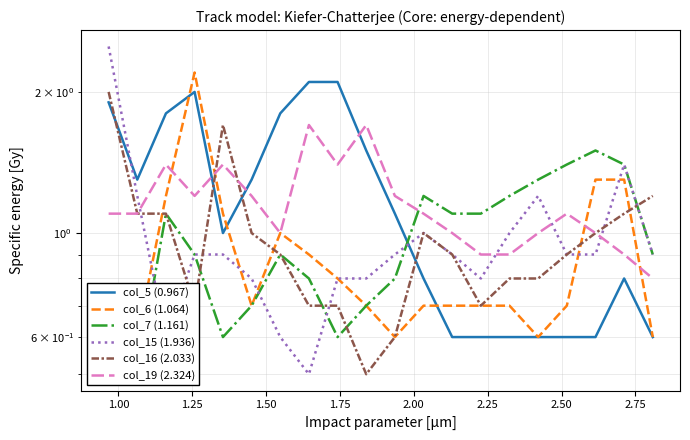

Reading left to right, extract all data points from this chart.

col_5 (0.967): 1.9	1.3	1.8	2.0	1.0	1.3	1.8	2.1	2.1	1.5	1.1	0.8	0.6	0.6	0.6	0.6	0.6	0.6	0.8	0.6
col_6 (1.064): 0.6	0.6	1.2	2.2	1.1	0.7	1.0	0.9	0.8	0.7	0.6	0.7	0.7	0.7	0.7	0.6	0.7	1.3	1.3	0.6
col_7 (1.161): 0.6	0.5	1.1	0.9	0.6	0.7	0.9	0.8	0.6	0.7	0.8	1.2	1.1	1.1	1.2	1.3	1.4	1.5	1.4	0.9
col_15 (1.936): 2.5	1.2	0.6	0.9	0.9	0.8	0.6	0.5	0.8	0.8	0.9	1.0	0.9	0.8	1.0	1.2	0.9	0.9	1.4	0.9
col_16 (2.033): 2.0	1.1	1.1	0.7	1.7	1.0	0.9	0.7	0.7	0.5	0.6	1.0	0.9	0.7	0.8	0.8	0.9	1.0	1.1	1.2
col_19 (2.324): 1.1	1.1	1.4	1.2	1.4	1.2	1.0	1.7	1.4	1.7	1.2	1.1	1.0	0.9	0.9	1.0	1.1	1.0	0.9	0.8